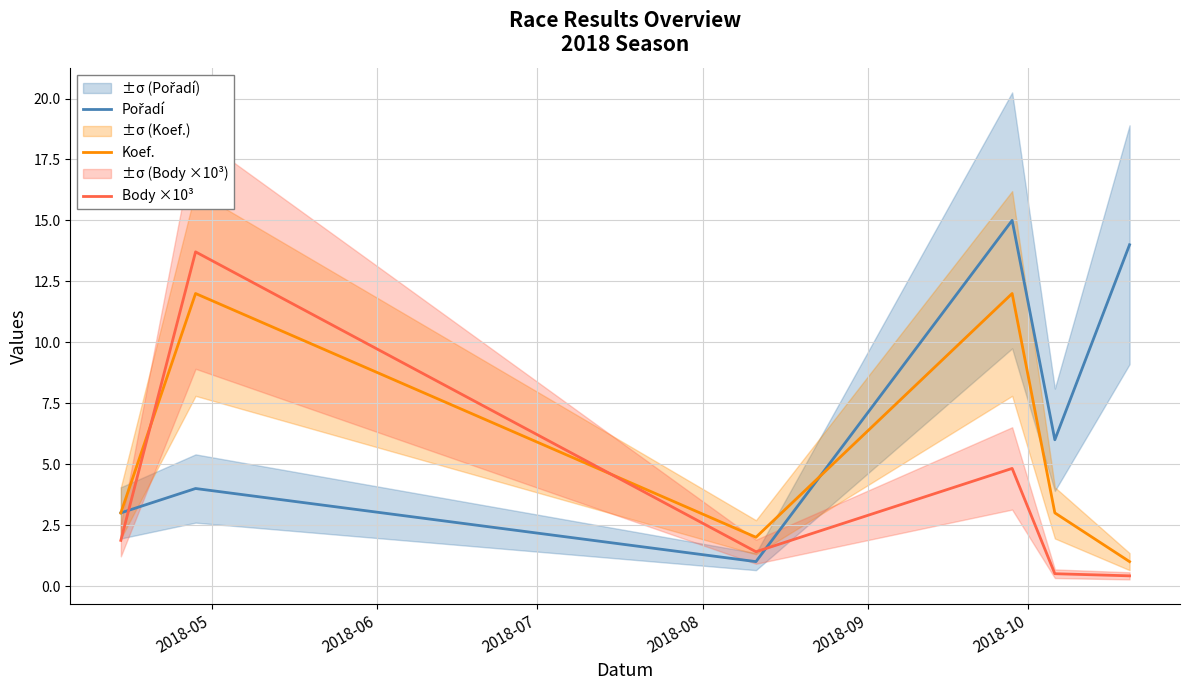

What are all the series names shown in the legend?

Pořadí, Koef., Body ×10³